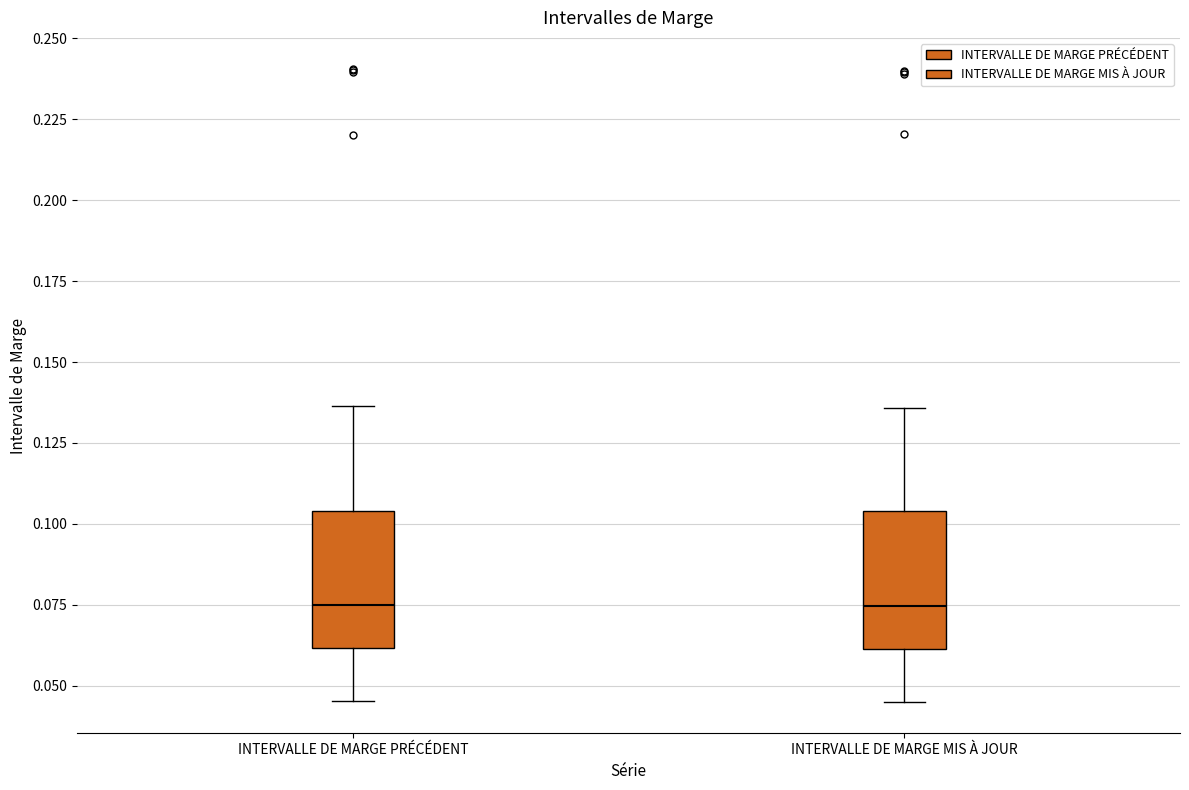

Where is the lower edge of the box for INTERVALLE DE MARGE MIS À JOUR on the y-axis? The values are not printed on the chart, so give them approximately, as read against the axis.

0.060